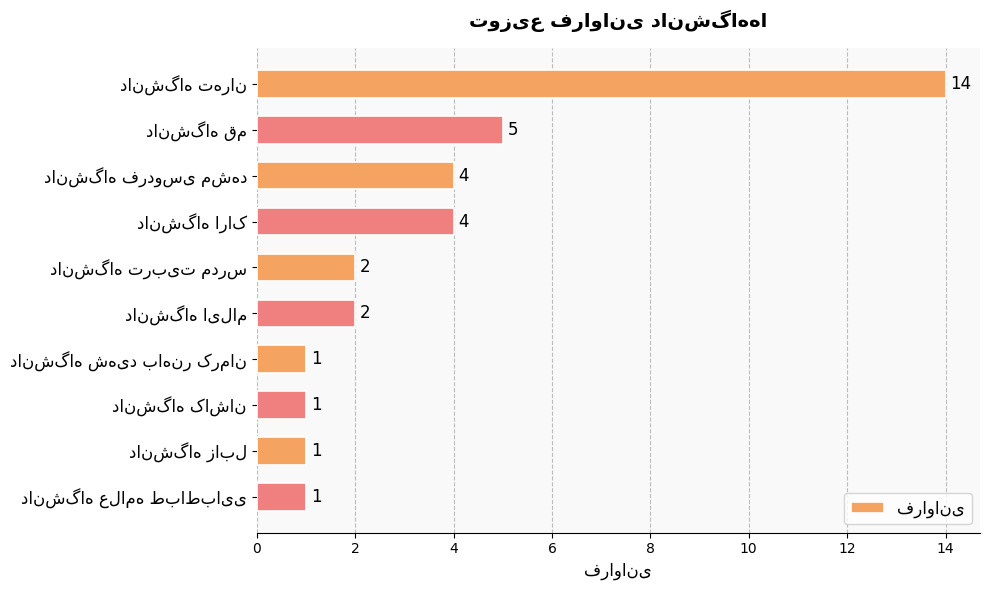

What is the greatest value displayed?

14